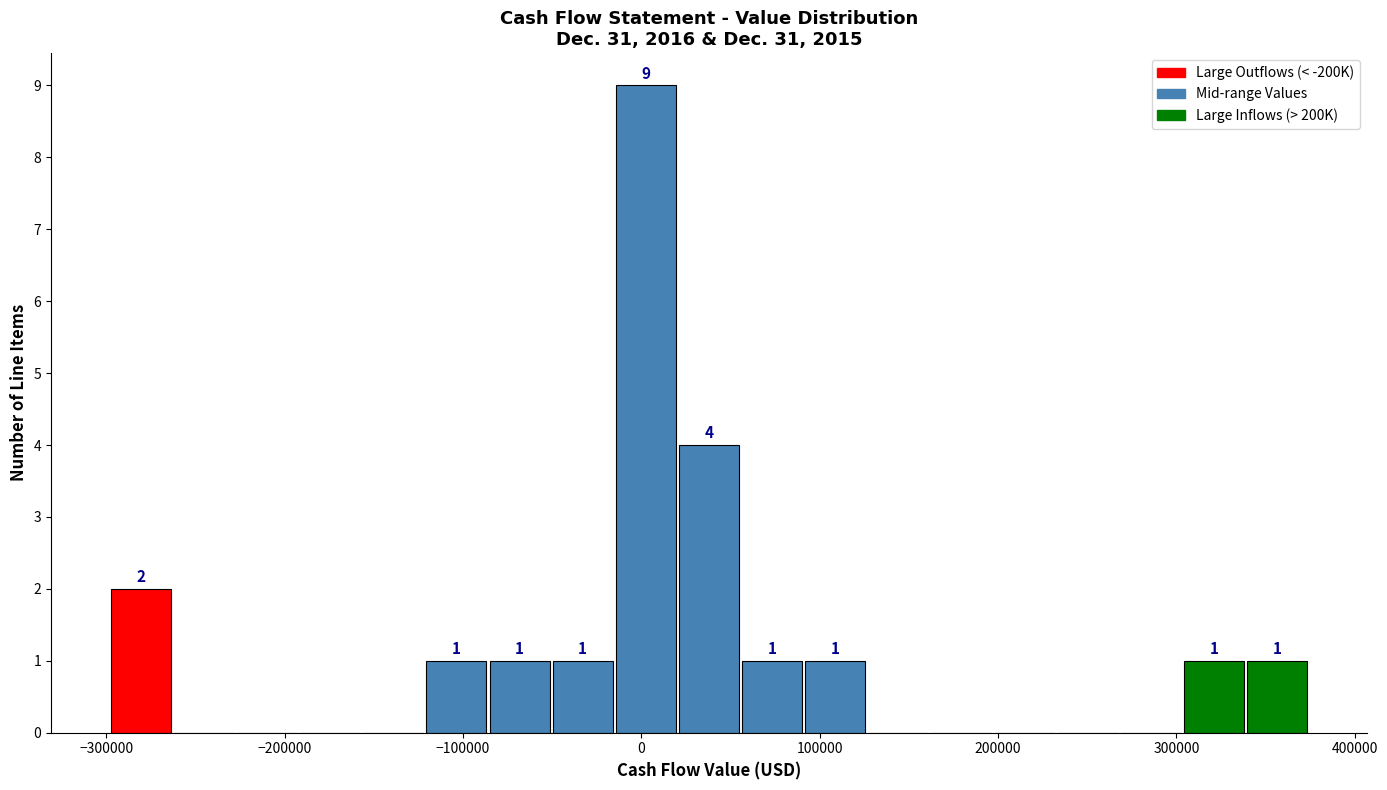

Read against the x-axis, roughly where is the centre of the tallest bar?

0